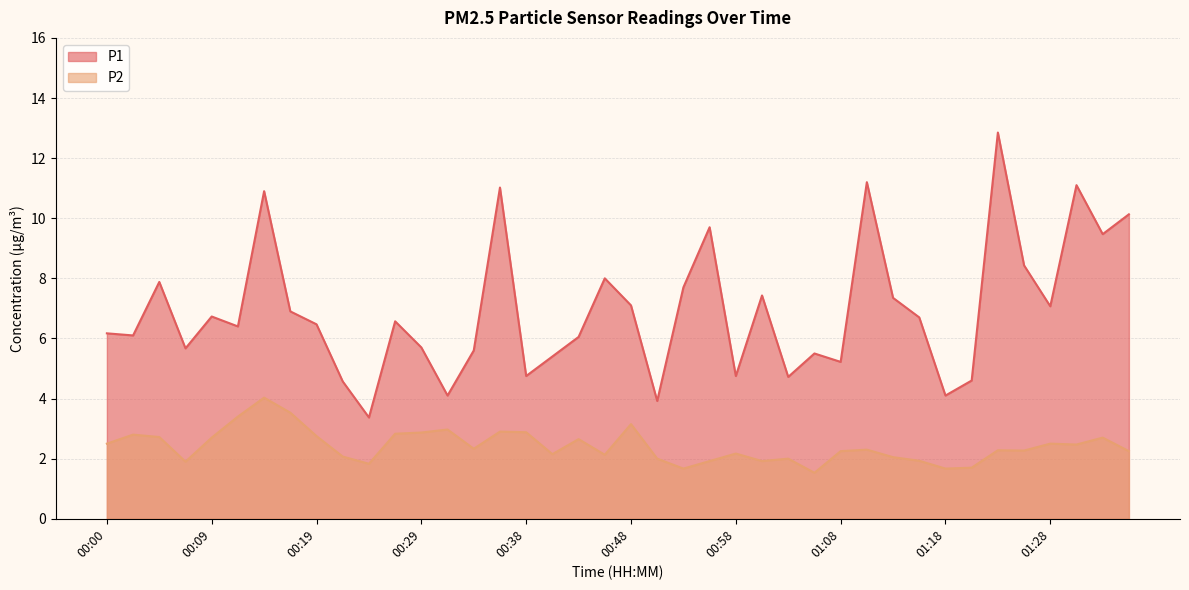

Which series has the largest total across all categories?

P1